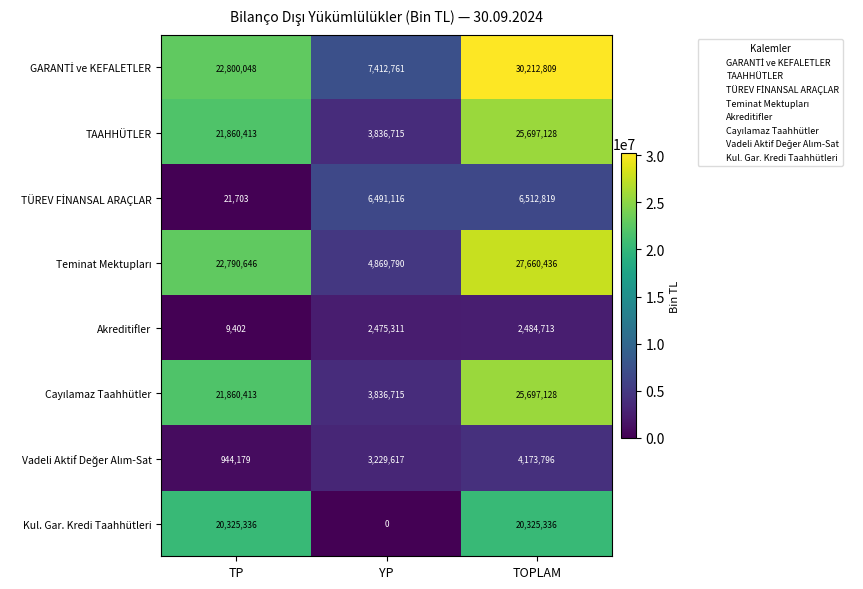

What is the total value across all series at YP?

32152025